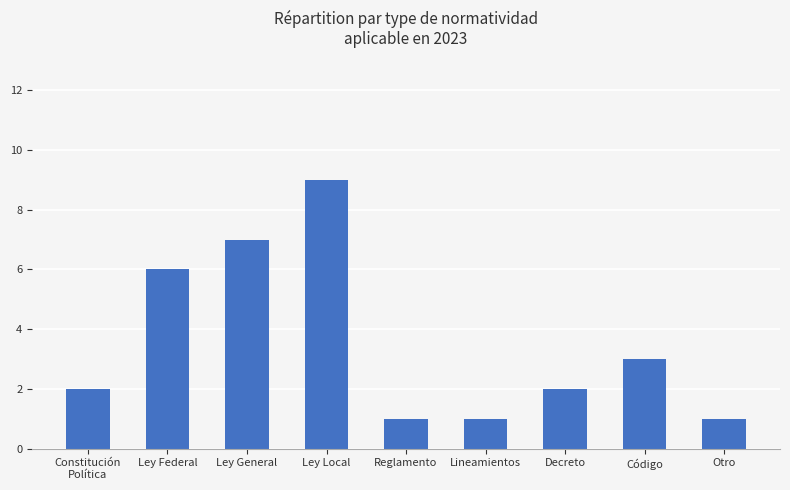

Where is the data nearest to the value 5?

Ley Federal